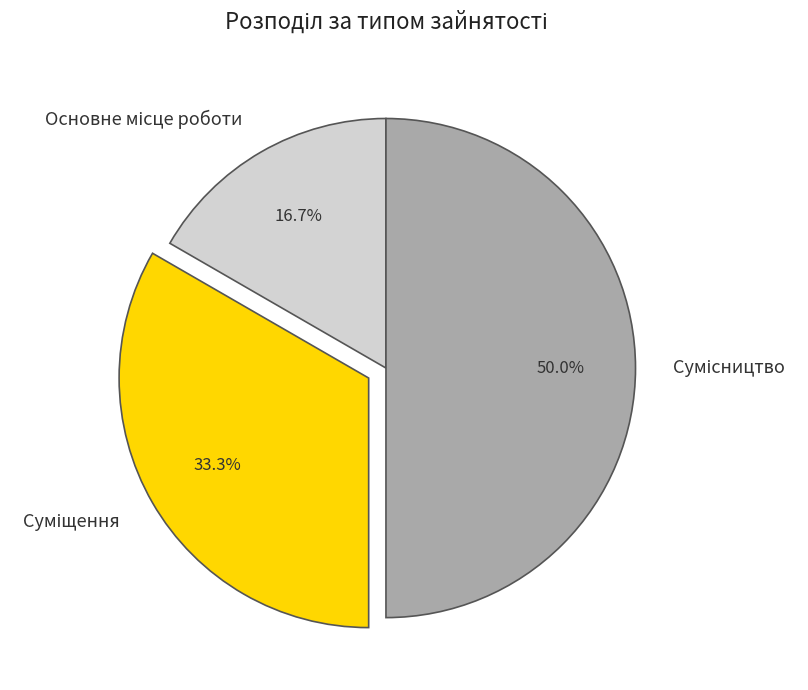

True or false: Сумісництво accounts for 50% of the total.

True